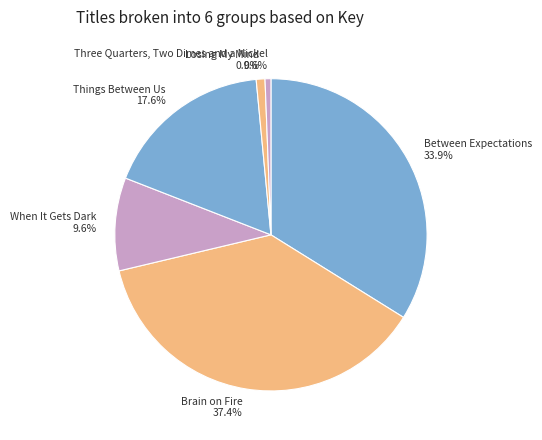

Is there any slice that represents more than half of the pie?

No